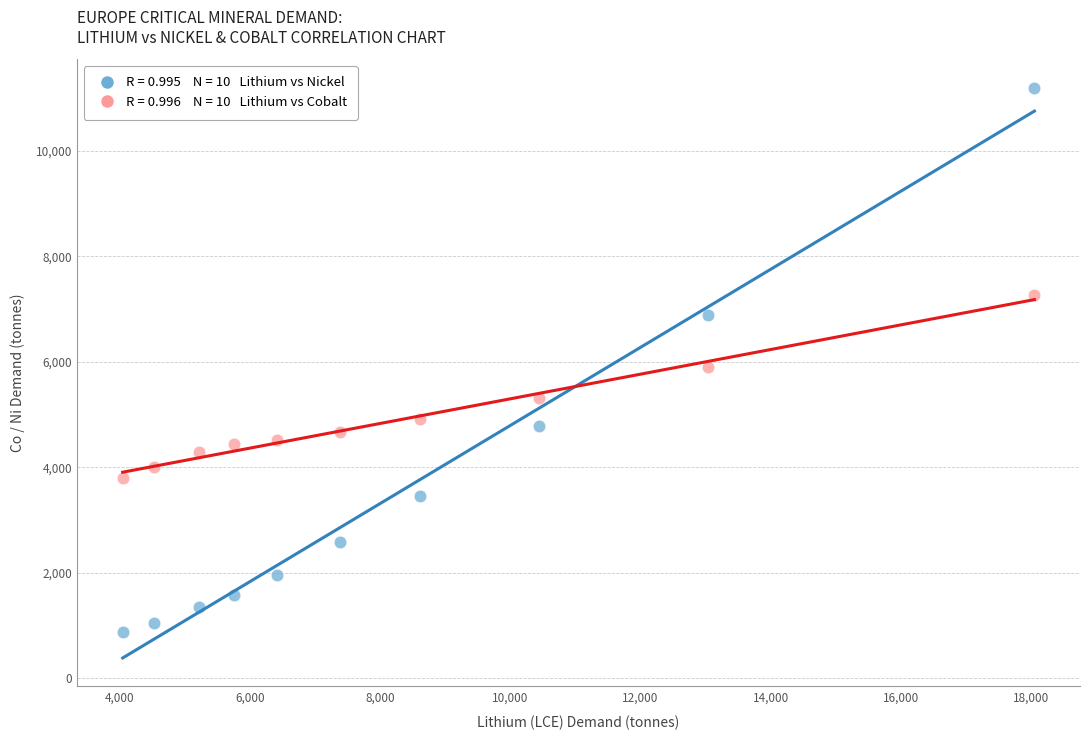

Across all data points, what is the range of Y values (max minus min)?

10329